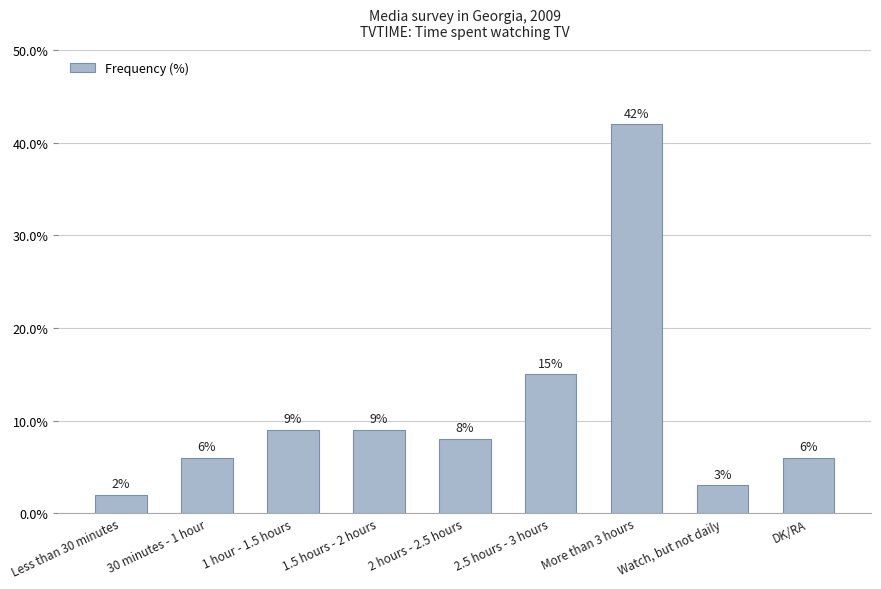

What is the difference between the values at DK/RA and Watch, but not daily?

3